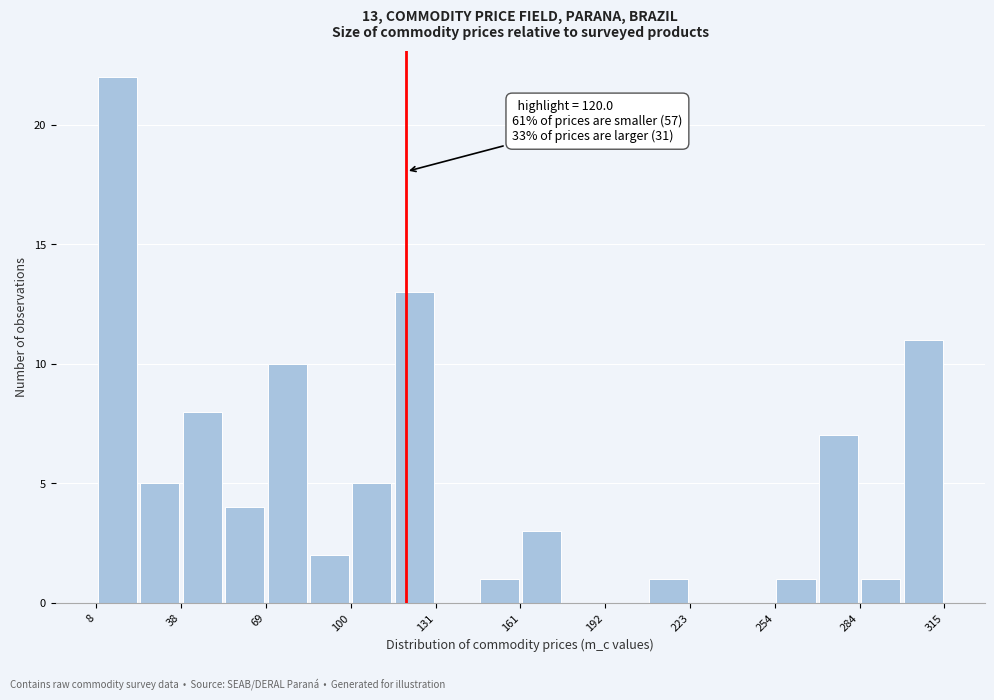

Around what value on the x-axis is the tallest bar? Give the approximate position of its centre, as read against the axis.

15